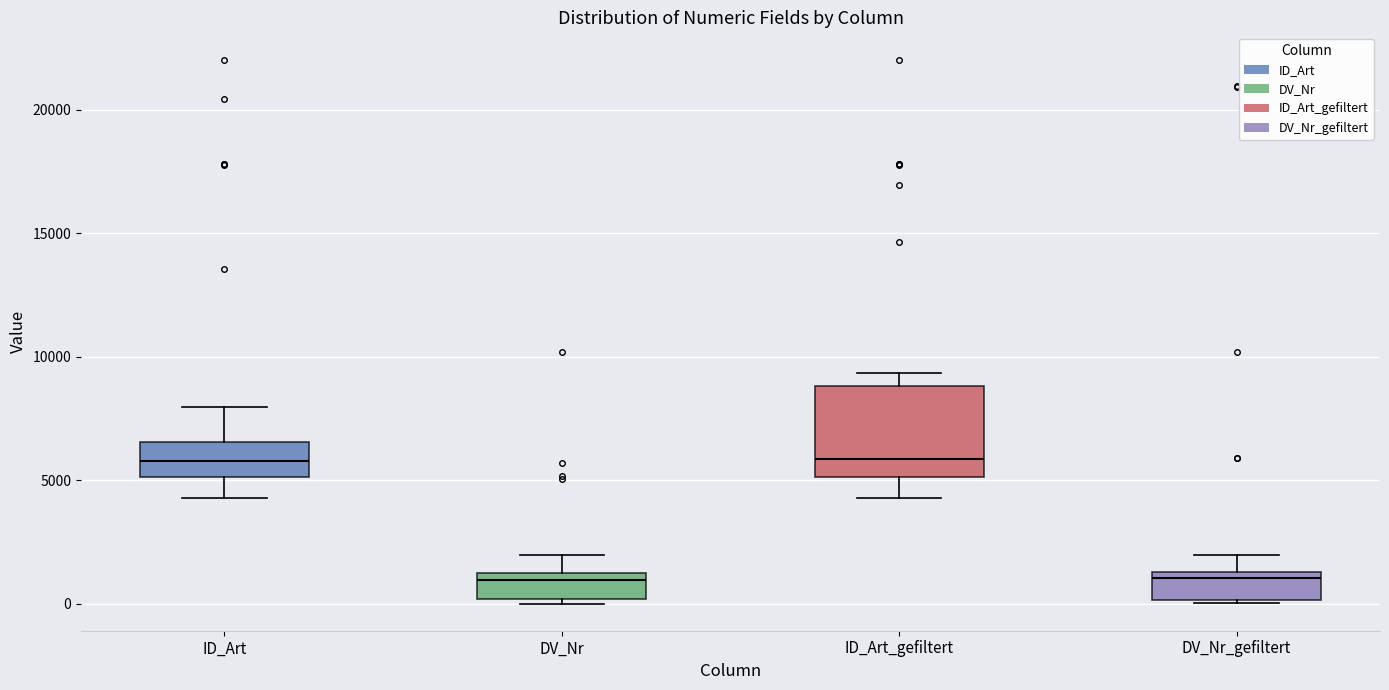

Reading left to right, read every box against the y-axis: the position of its median line, the range the box covers, and the ends of its whiskers. The values are not printed on the chart, so give them approximately, as read against the axis.

ID_Art: median 6000, box 5000 to 6500, whiskers 4500 to 8000
DV_Nr: median 1000, box 0 to 1500, whiskers 0 (just below the box's lower edge) to 2000
ID_Art_gefiltert: median 6000, box 5000 to 9000, whiskers 4500 to 9500
DV_Nr_gefiltert: median 1000, box 0 to 1500, whiskers 0 (just below the box's lower edge) to 2000